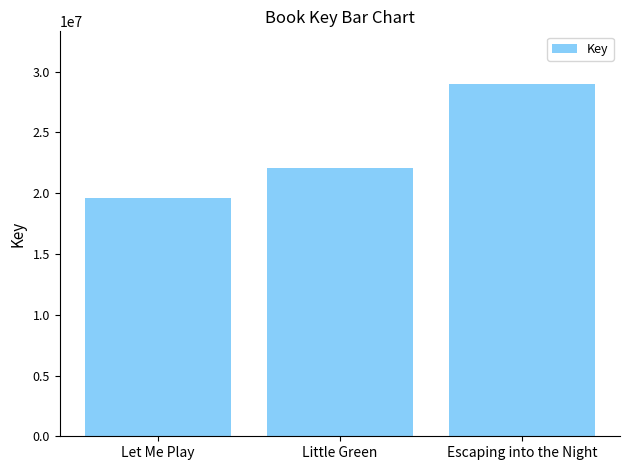

List the labels in order of value, largest first.

Escaping into the Night, Little Green, Let Me Play